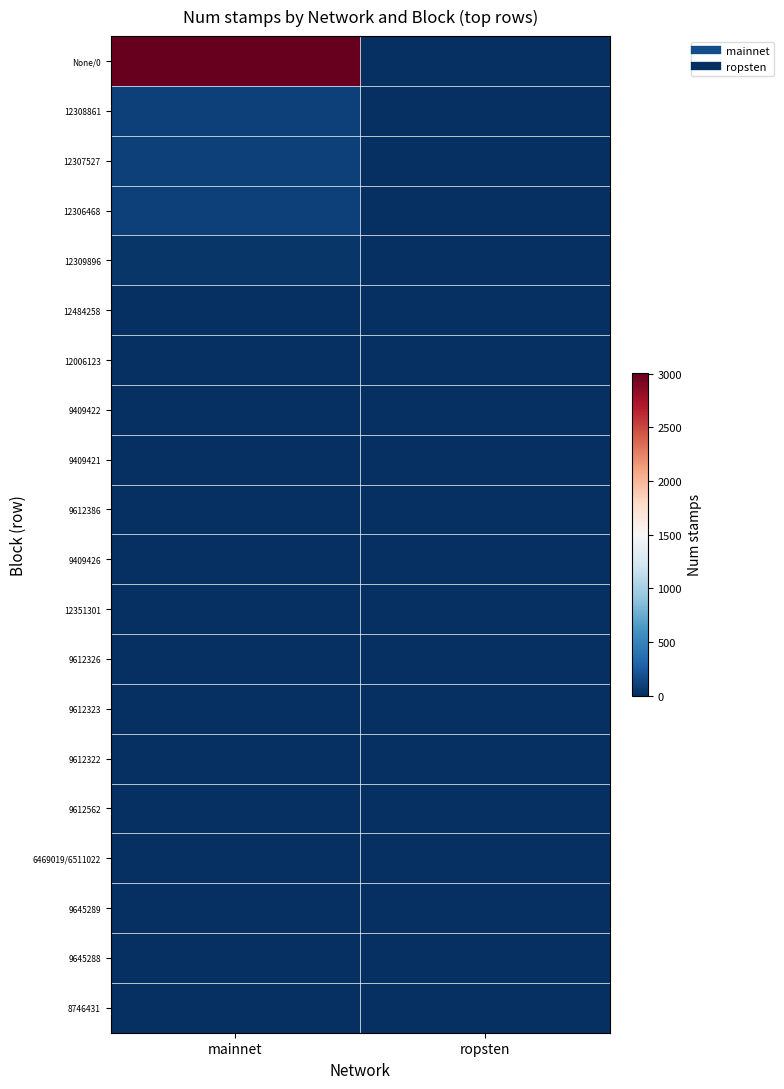

What is the maximum value shown in the chart?

3003